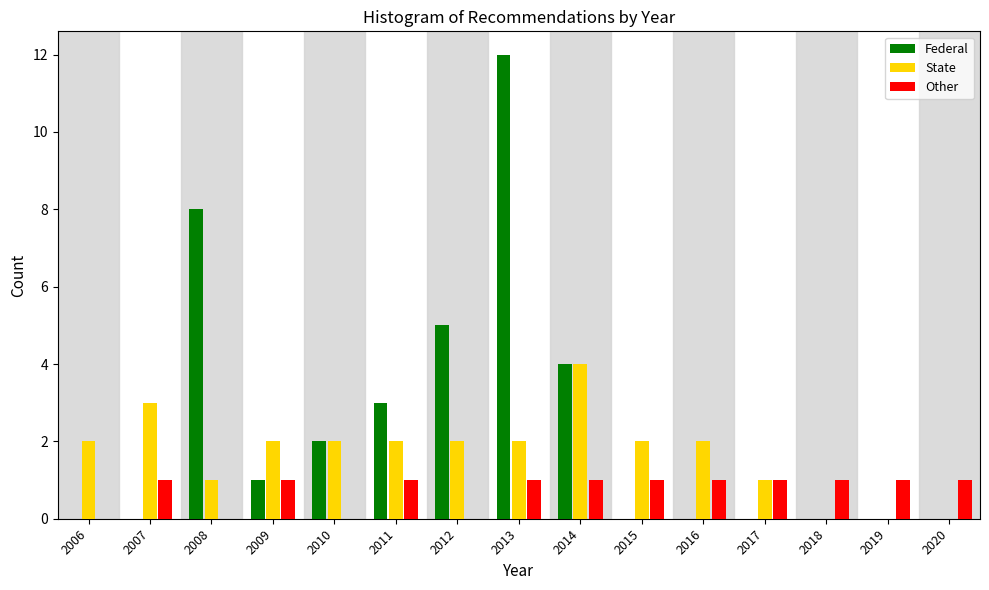

Which label corresponds to the largest value in the chart?

2013